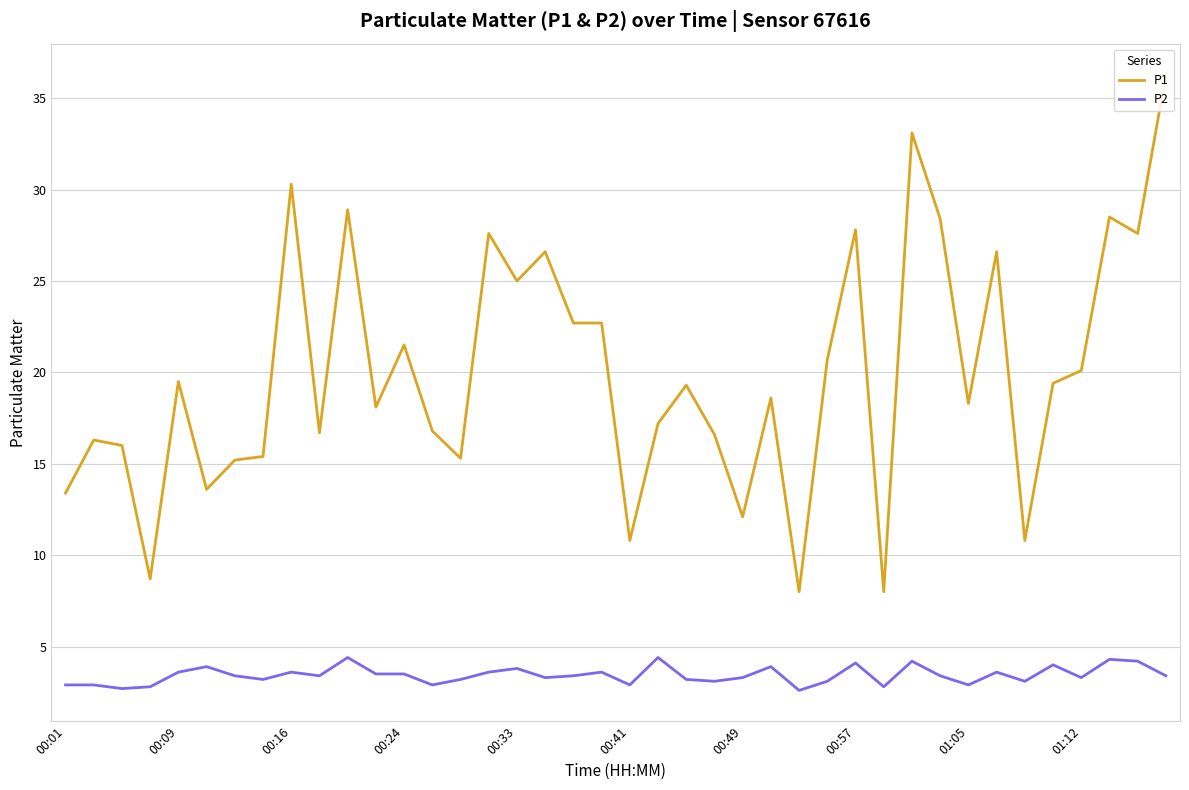

Reading left to right, transcribe all the data shown in this chart.

P1: 13.4	16.3	16.0	8.7	19.5	13.6	15.2	15.4	30.3	16.7	28.9	18.1	21.5	16.8	15.3	27.6	25.0	26.6	22.7	22.7	10.8	17.2	19.3	16.6	12.1	18.6	8.0	20.7	27.8	8.0	33.1	28.4	18.3	26.6	10.8	19.4	20.1	28.5	27.6	36.3
P2: 2.9	2.9	2.7	2.8	3.6	3.9	3.4	3.2	3.6	3.4	4.4	3.5	3.5	2.9	3.2	3.6	3.8	3.3	3.4	3.6	2.9	4.4	3.2	3.1	3.3	3.9	2.6	3.1	4.1	2.8	4.2	3.4	2.9	3.6	3.1	4.0	3.3	4.3	4.2	3.4